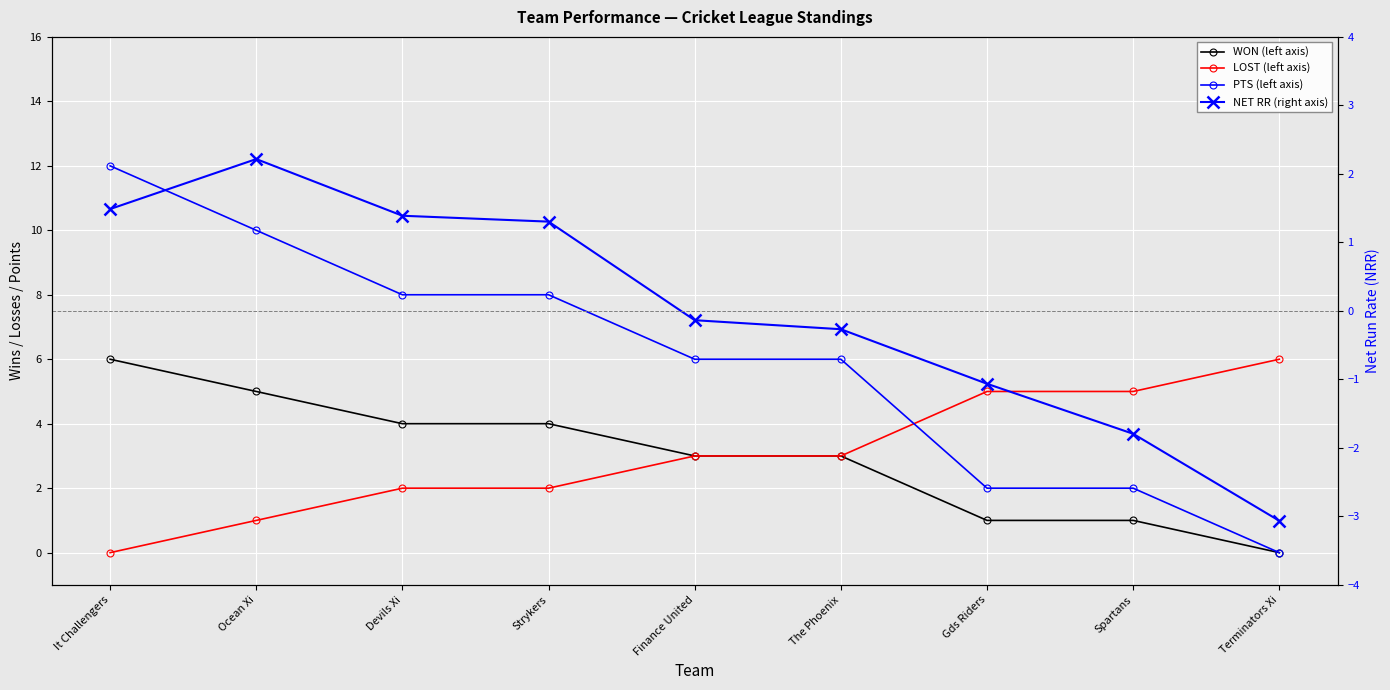

Where does the NET RR (right axis) series first go above 0?

It Challengers